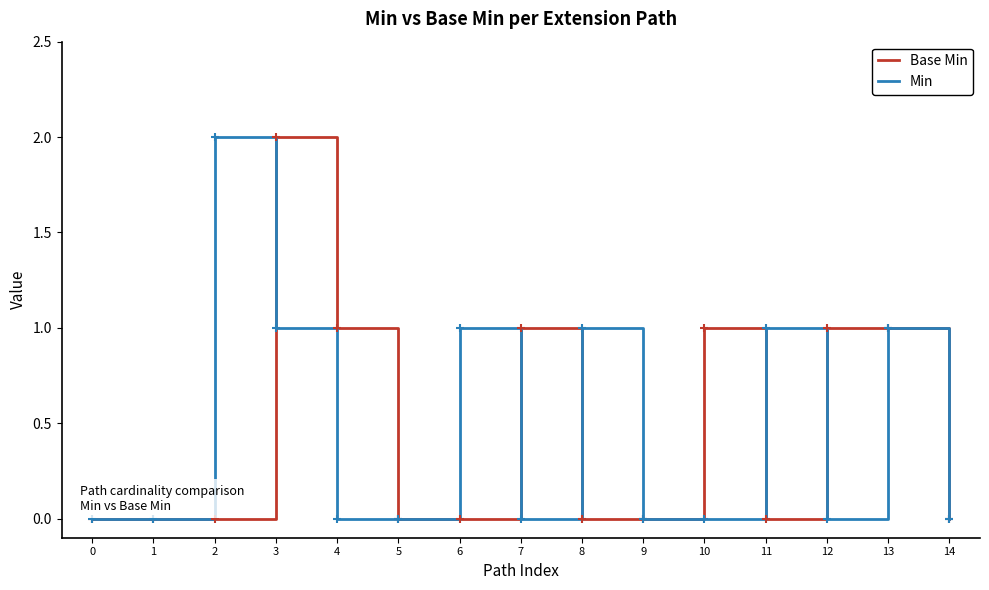

Reading right to left, extract all data points from this chart.

Base Min: 0	1	1	0	1	0	0	1	0	0	1	2	0	0	0
Min: 0	1	0	1	0	0	1	0	1	0	0	1	2	0	0